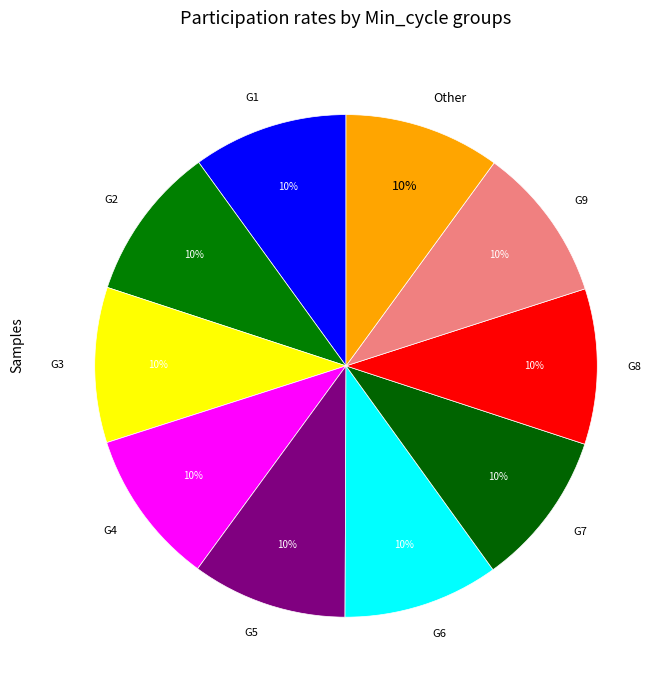

To the nearest percent, what portion does Other represent?

10%